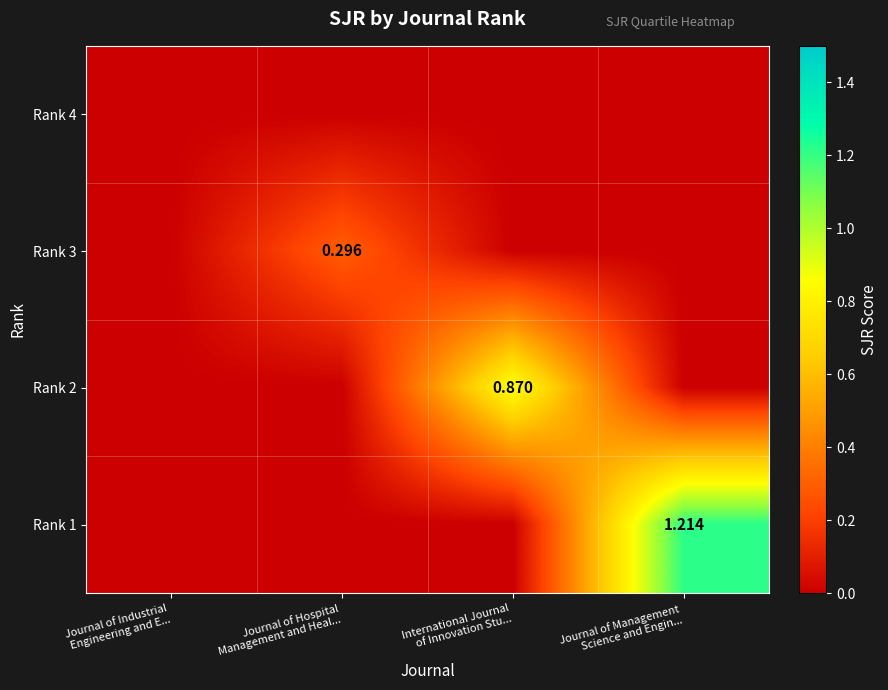

At which category does the chart reach its minimum across all series?

Journal of Industrial
Engineering and E...